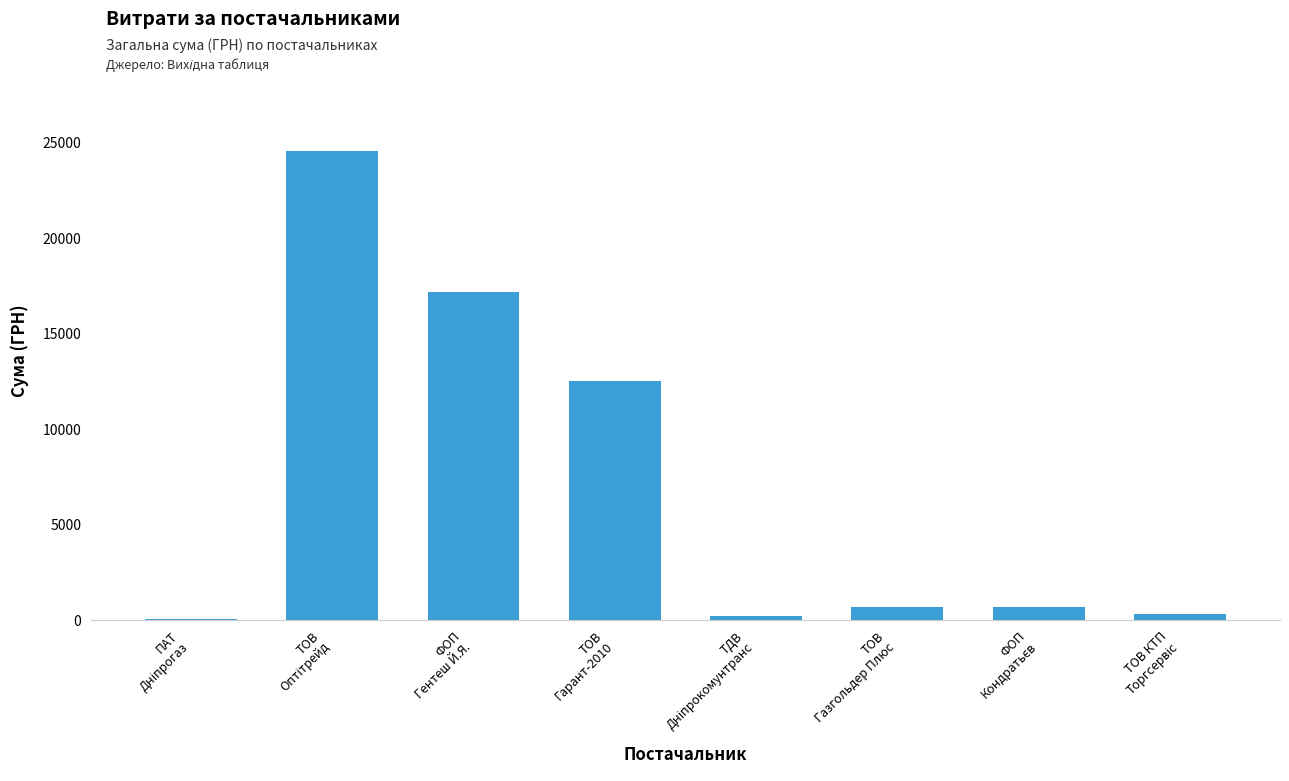

What is the change in value from ТОВ
Гарант-2010 to ТОВ
Газгольдер Плюс?

-11846.0